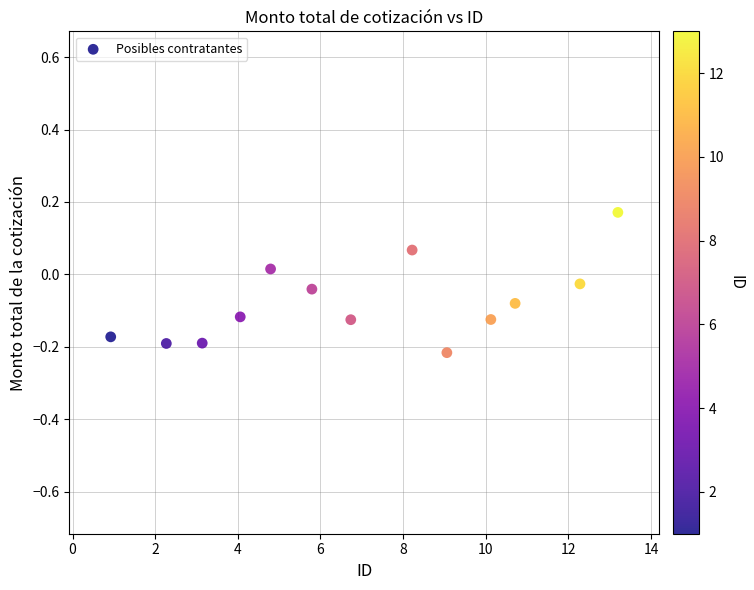

What is the range of X values (max minus min)?

12.3